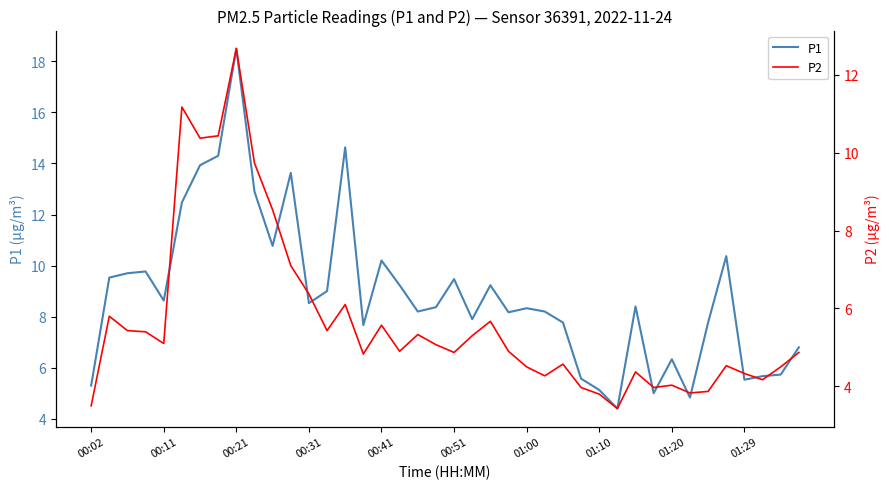

True or false: P2 and P1 intersect in this chart.

False